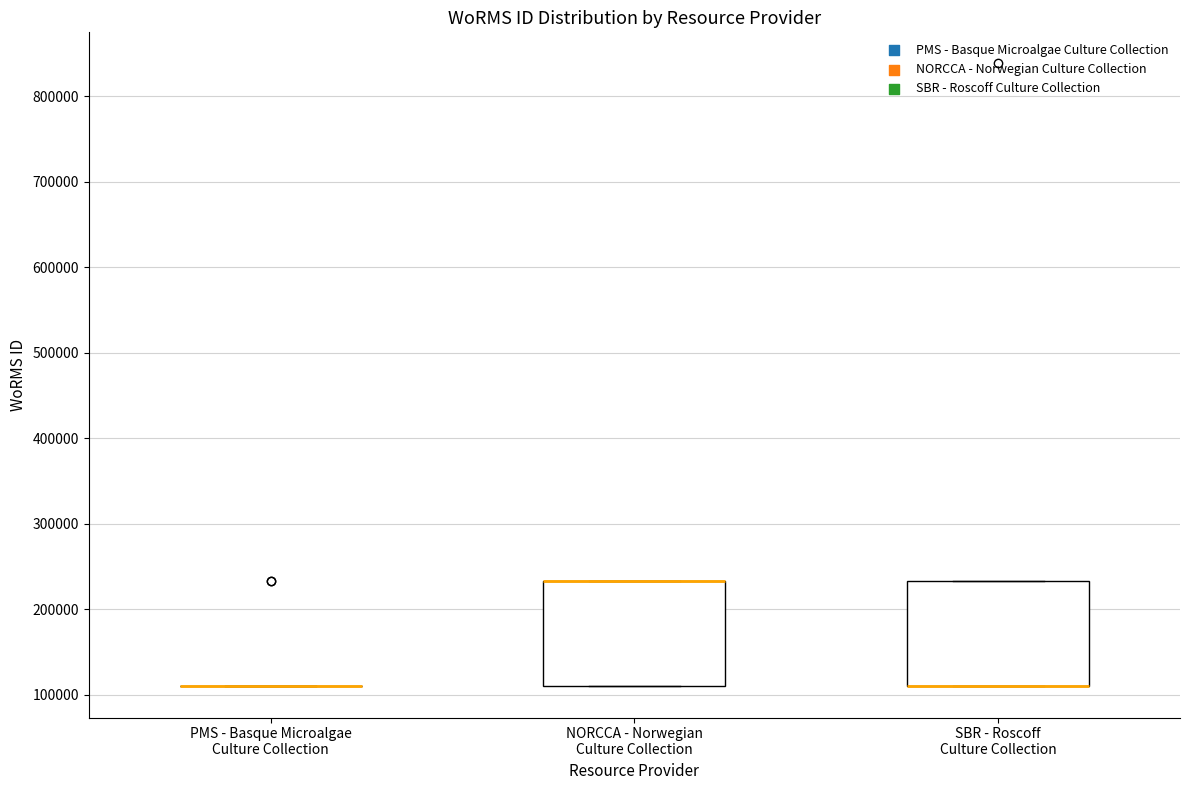

Reading left to right, transcribe this box plot: for each box, give where its median line is, the range the box spans, and where its two whiskers end, as read against the y-axis. The values are not printed on the chart, so give them approximately, as read against the axis.

PMS - Basque Microalgae Culture Collection: box collapsed to a line at 110000, whiskers 110000 to 110000
NORCCA - Norwegian Culture Collection: median 230000 (drawn on the box's upper edge), box 110000 to 230000, whiskers 110000 to 230000
SBR - Roscoff Culture Collection: median 110000 (drawn on the box's lower edge), box 110000 to 230000, whiskers 110000 to 230000